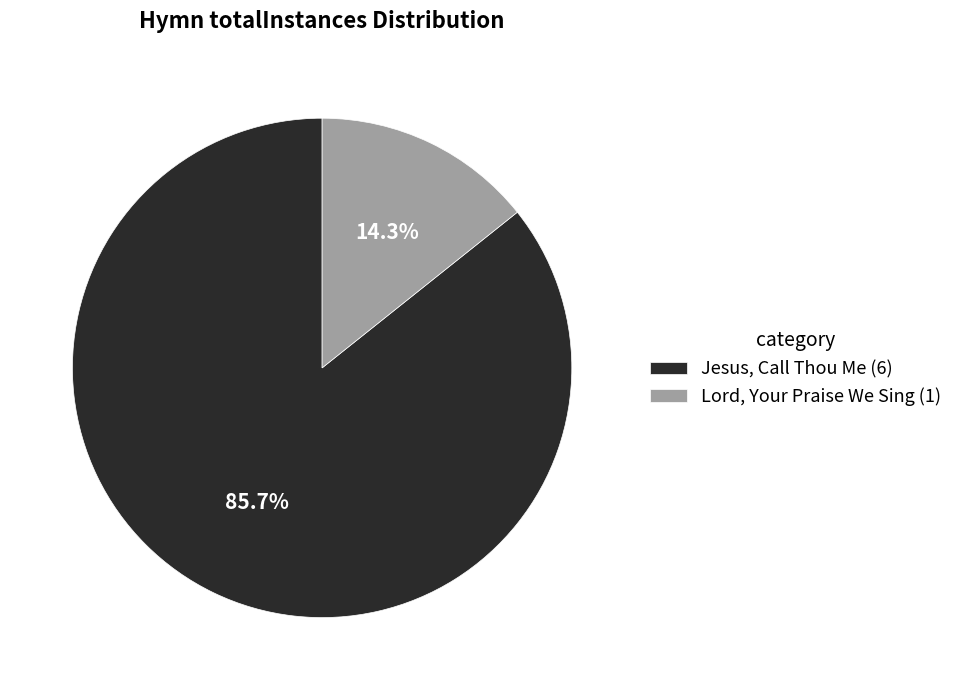

Which has a higher value, Lord, Your Praise We Sing (1) or Jesus, Call Thou Me (6)?

Jesus, Call Thou Me (6)